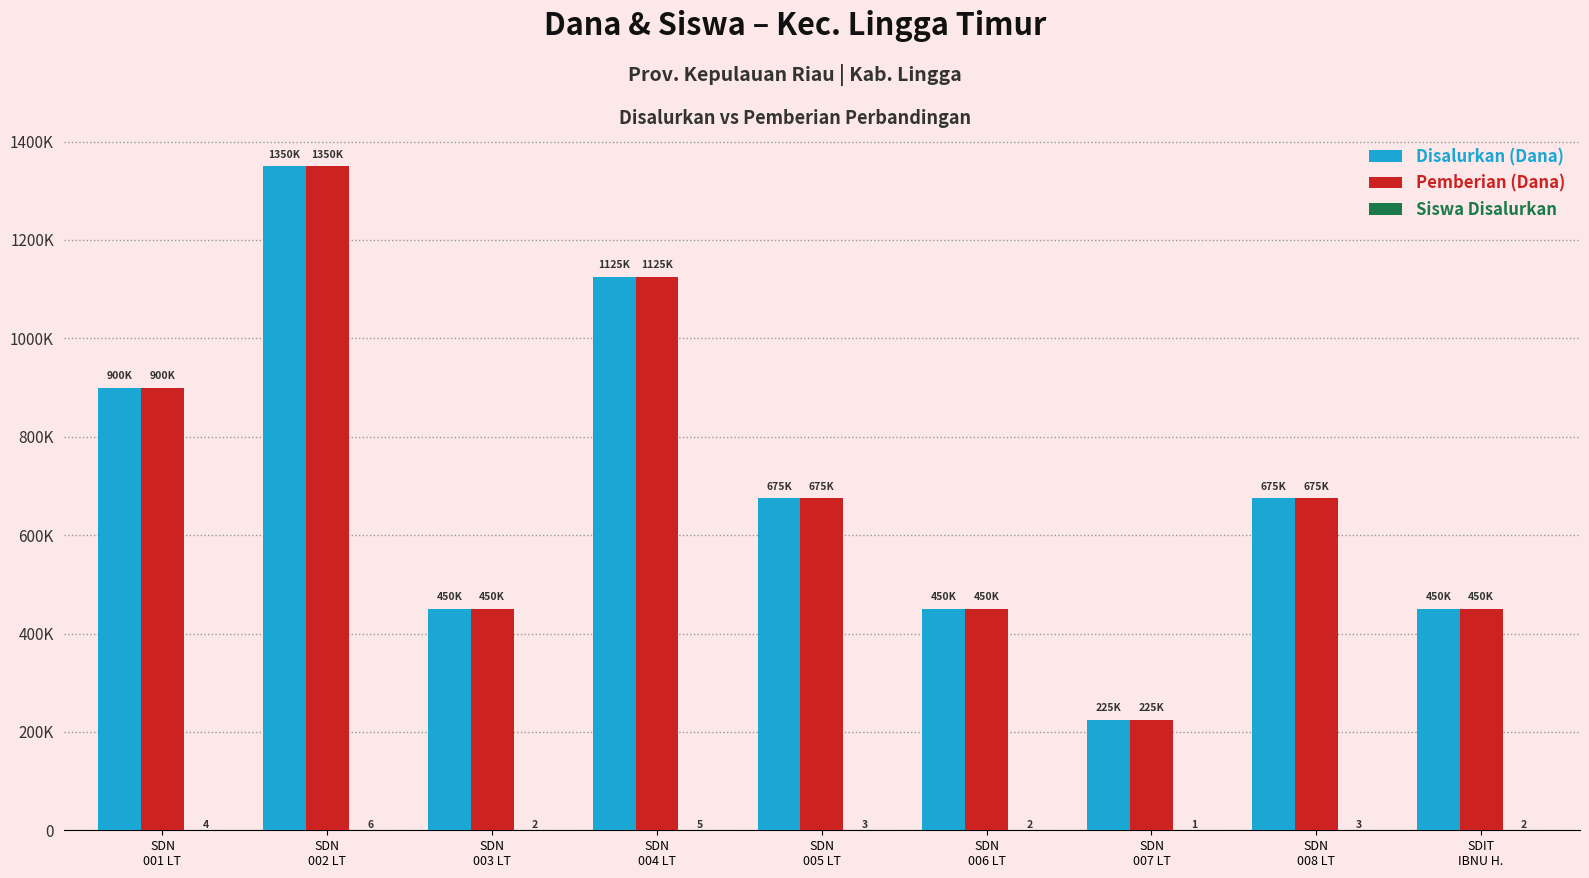

Does the chart contain stacked bars?

No